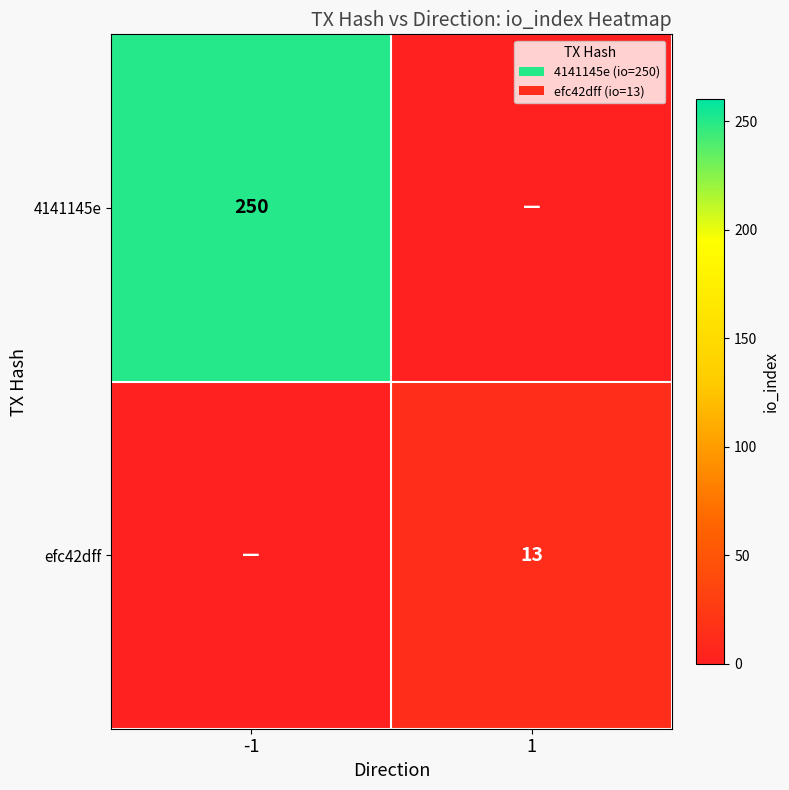

The value of 4141145e at -1 is 112. True or false?

False